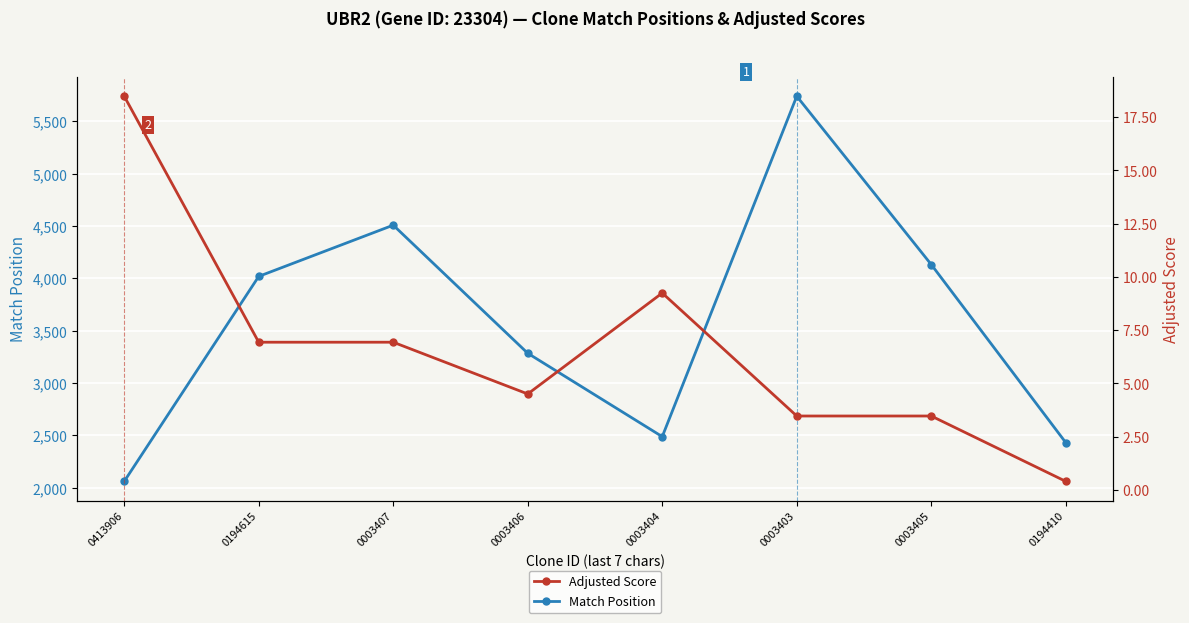

The Match Position series shows 3285.0 at 0003406. True or false?

True